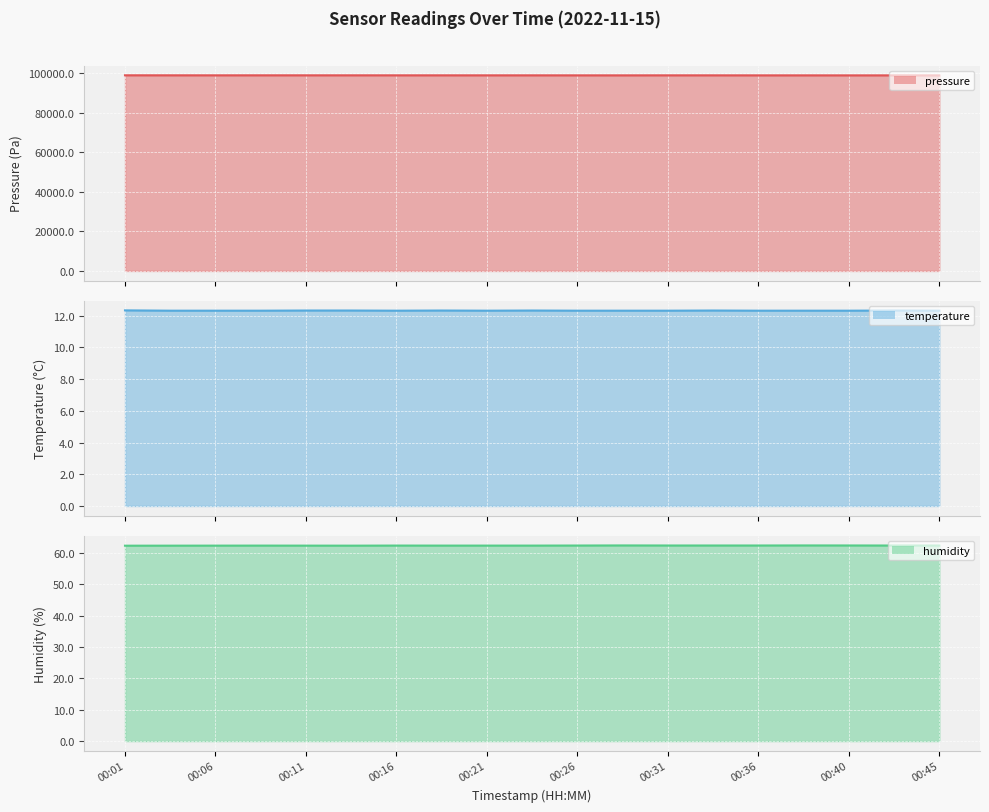

At which category does humidity reach its first local peak?

00:09